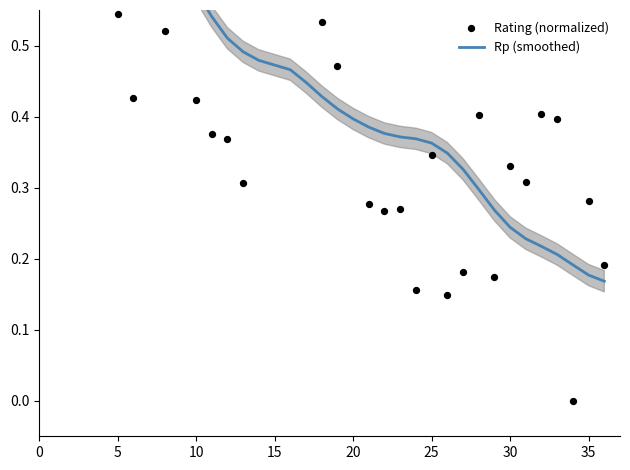

Which series contains the lowest Y value?

Rating (normalized)